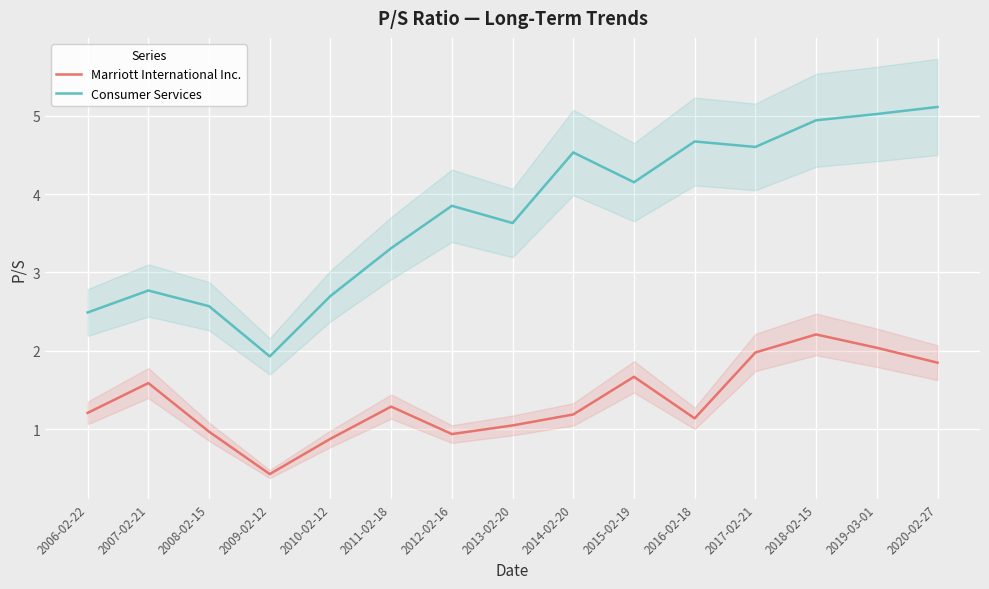

Rank the series by their maximum value, from lowest to highest.

Marriott International Inc., Consumer Services